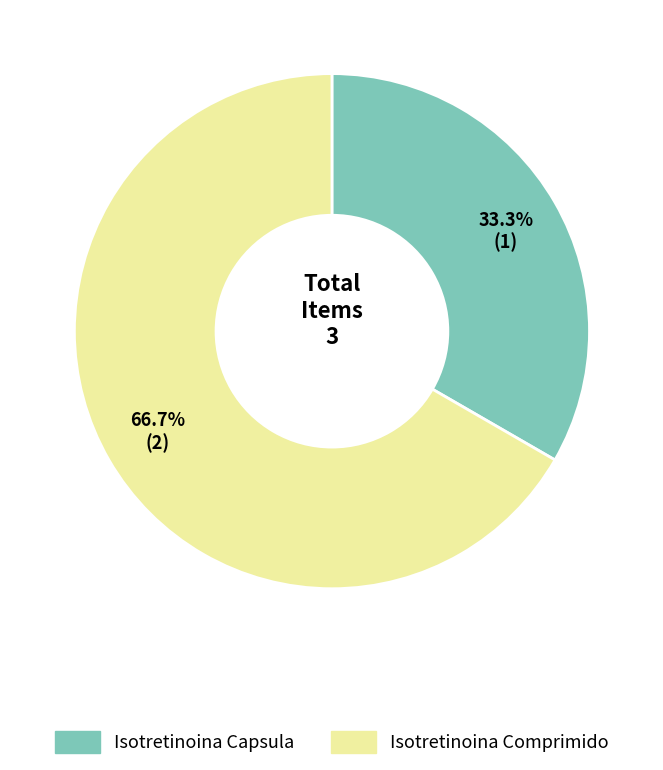

What percentage is NOT represented by Isotretinoina Capsula?

66.7%